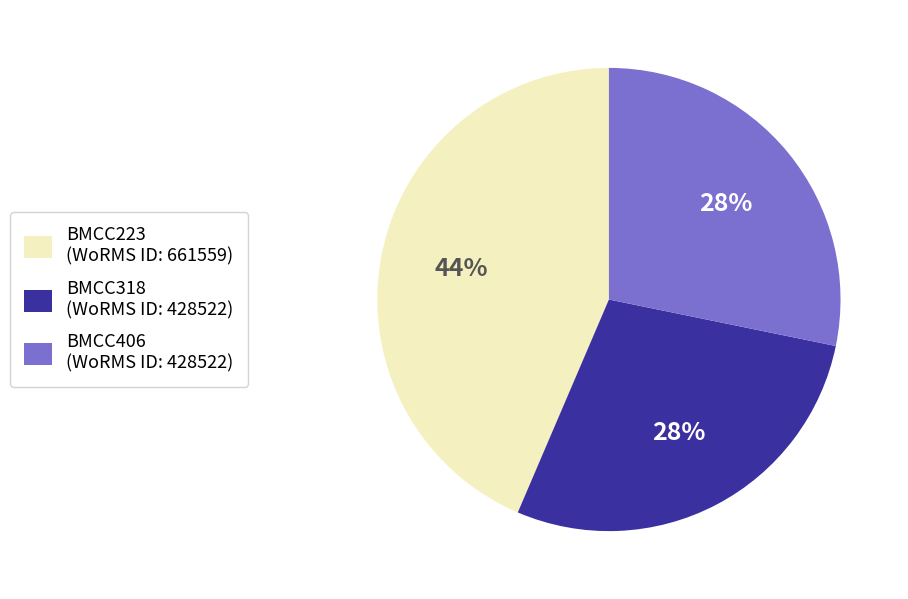

Which has a higher value, BMCC223 (WoRMS ID: 661559) or BMCC406 (WoRMS ID: 428522)?

BMCC223 (WoRMS ID: 661559)